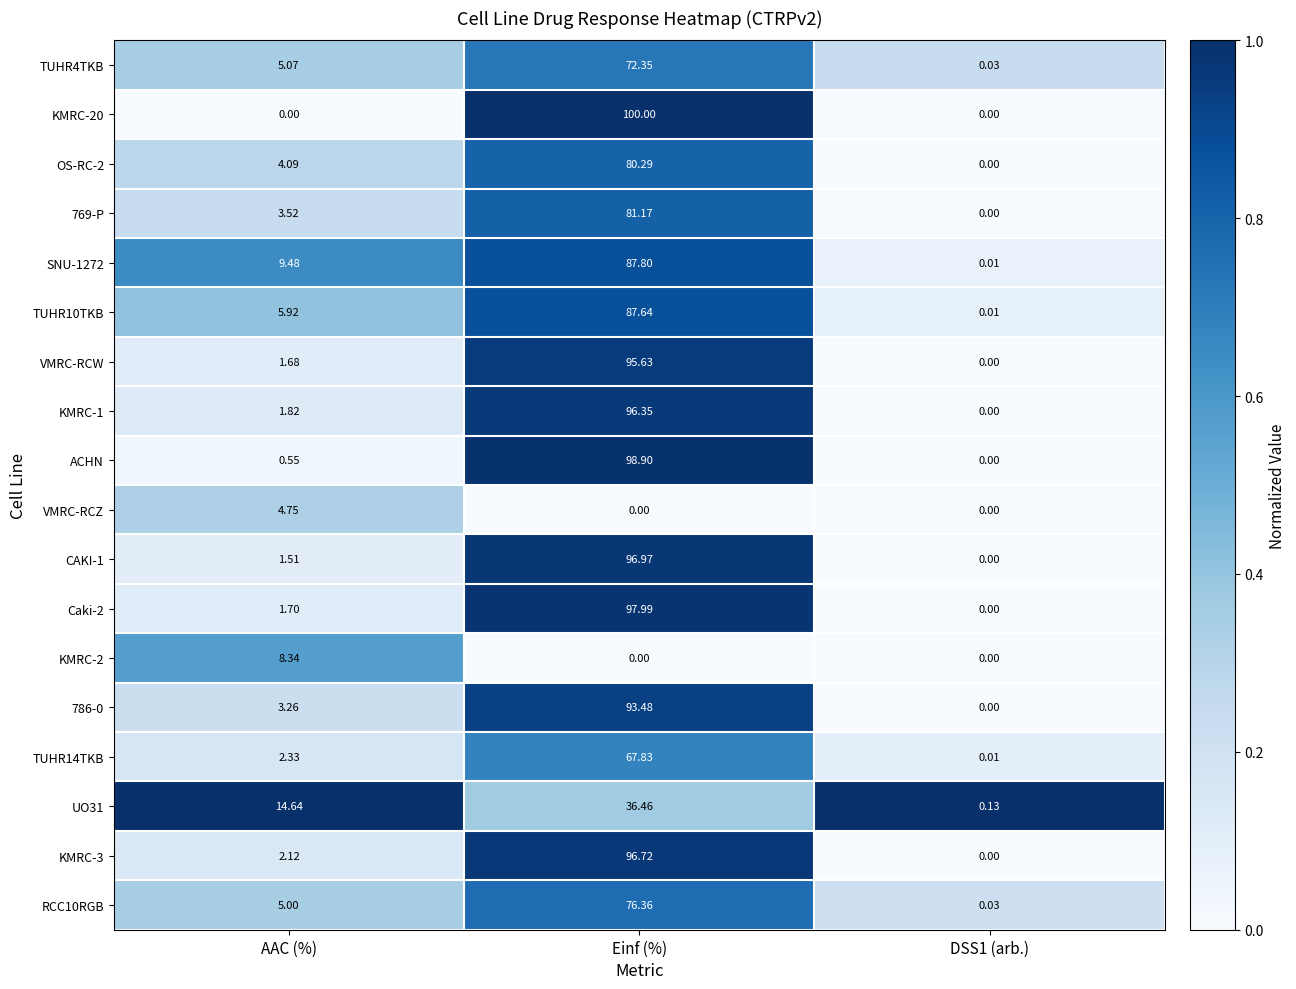

How many categories are shown in the chart?

3